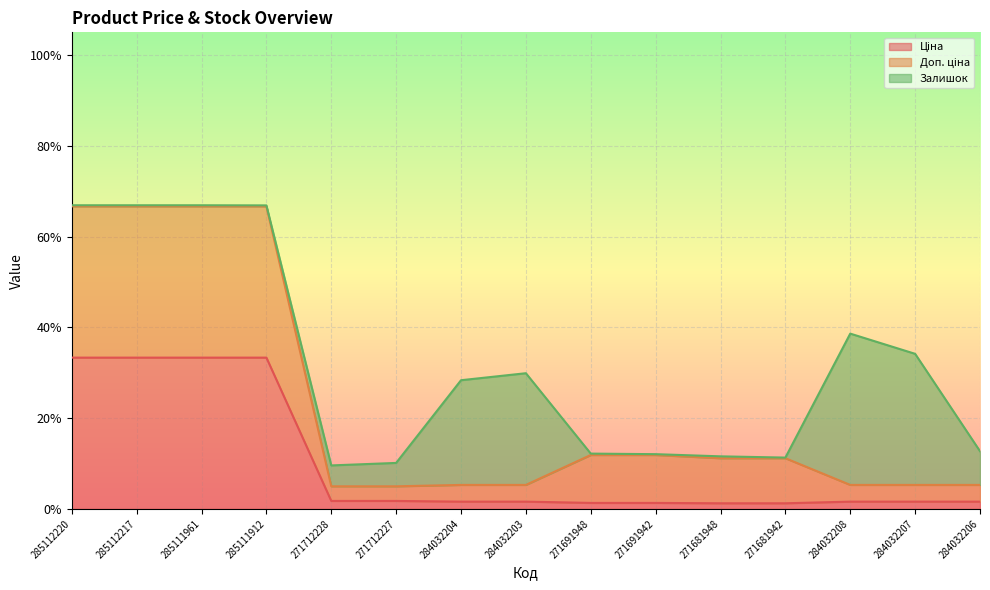

What is the average value of the Доп. ціна series?

0.2